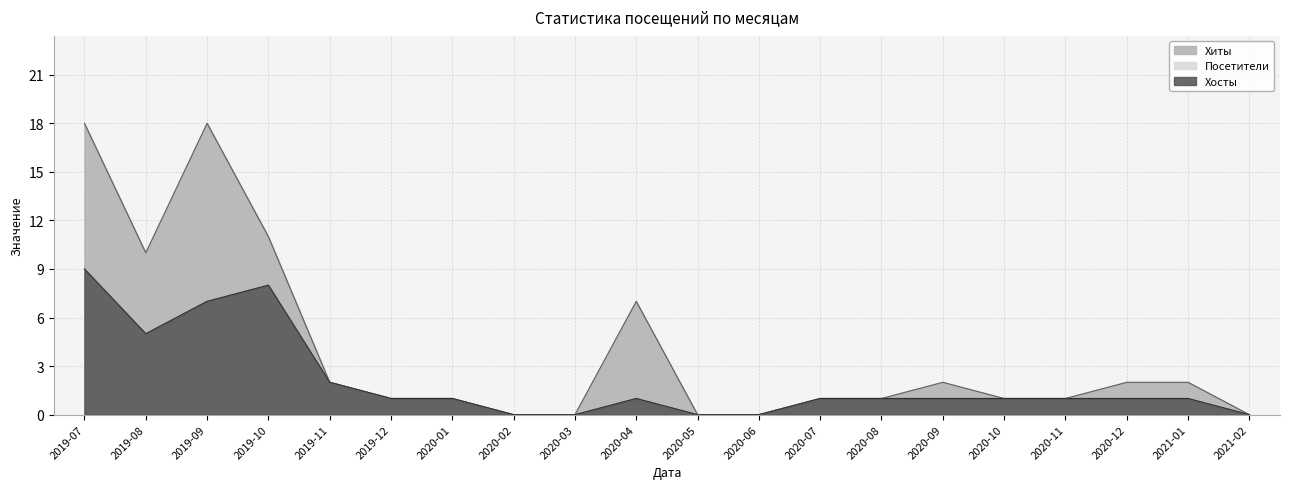

Where does the Посетители series first go above 1?

2019-07